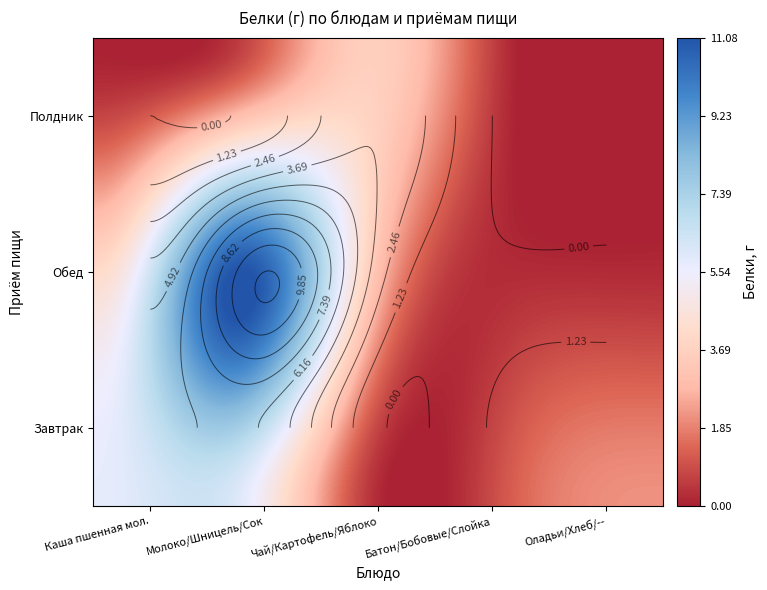

At which category is the sum across all series the highest?

Молоко/Шницель/Сок